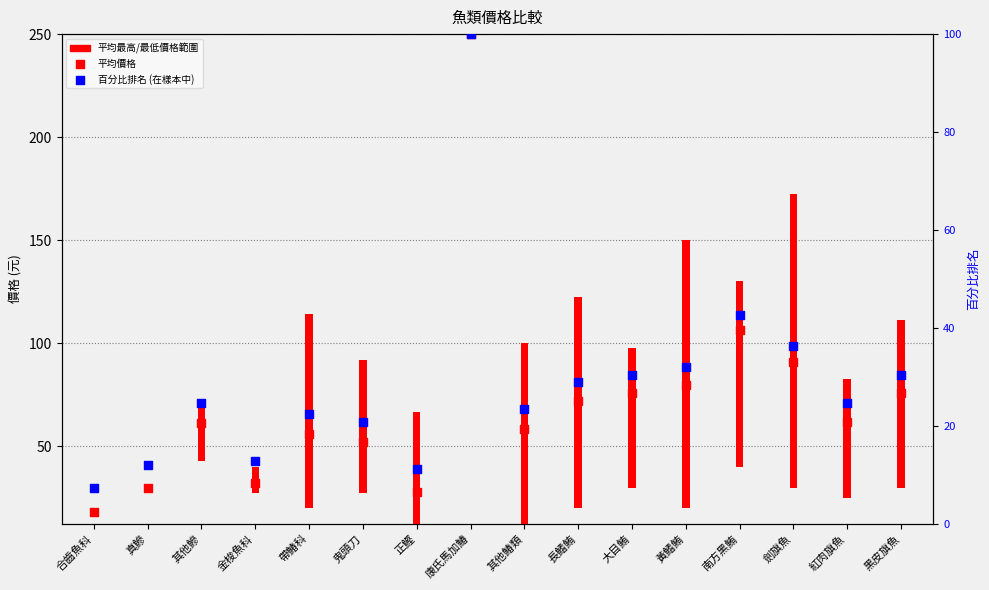

What is the total value across all series at 劍旗魚?

127.3